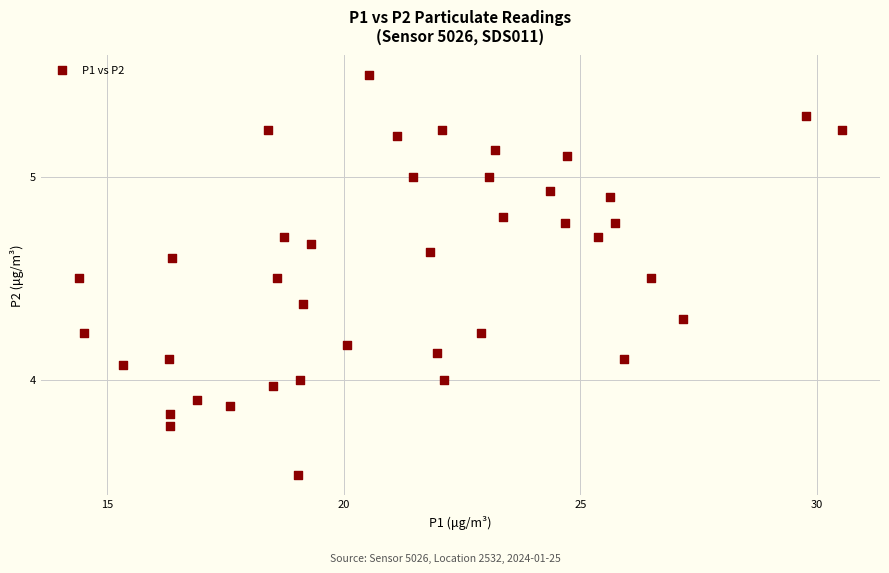

What is the range of X values (max minus min)?

16.1